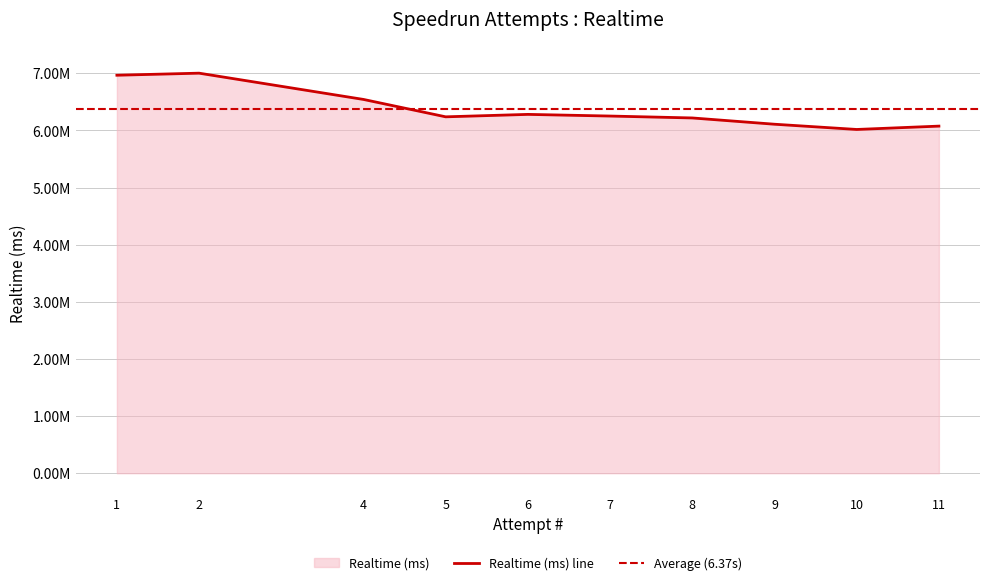

Reading left to right, transcribe all the data shown in this chart.

6966468	7002559	6542672	6238382	6281061	6251956	6218608	6108819	6017222	6075728